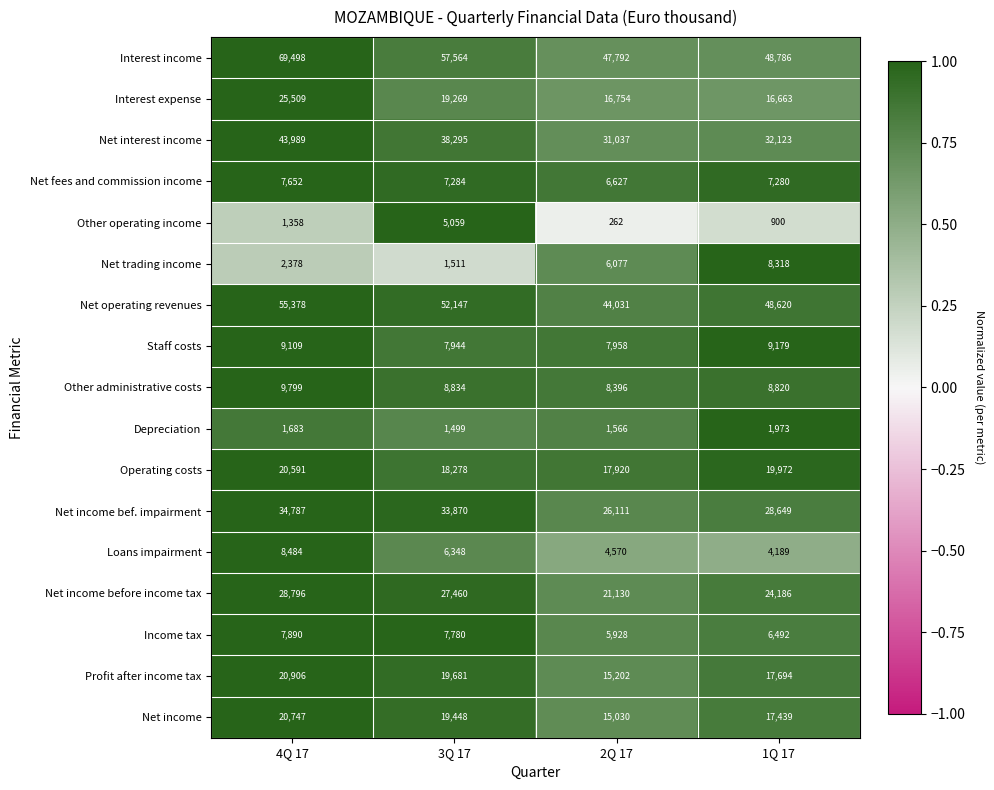

Count the Depreciation values in the range 1566 to 1973.

3